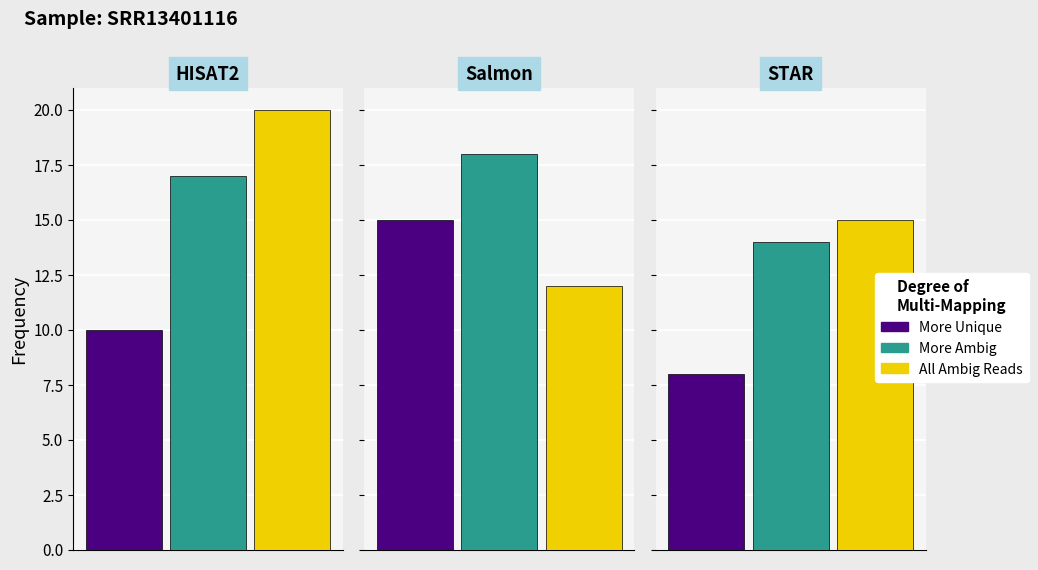

At how many categories does at least one series exceed 2?

9